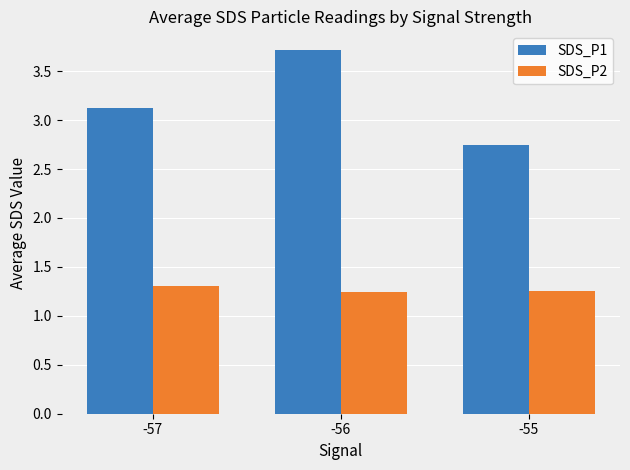

At which label does SDS_P1 first exceed 3?

-57